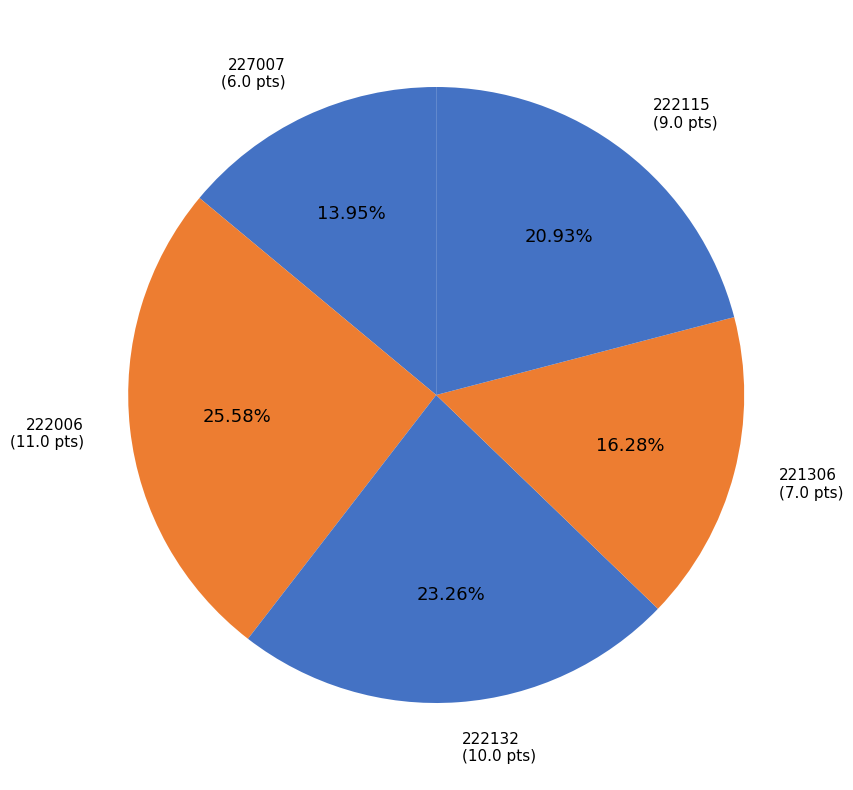

Is the sum of 222132 and 227007 greater than half?

No